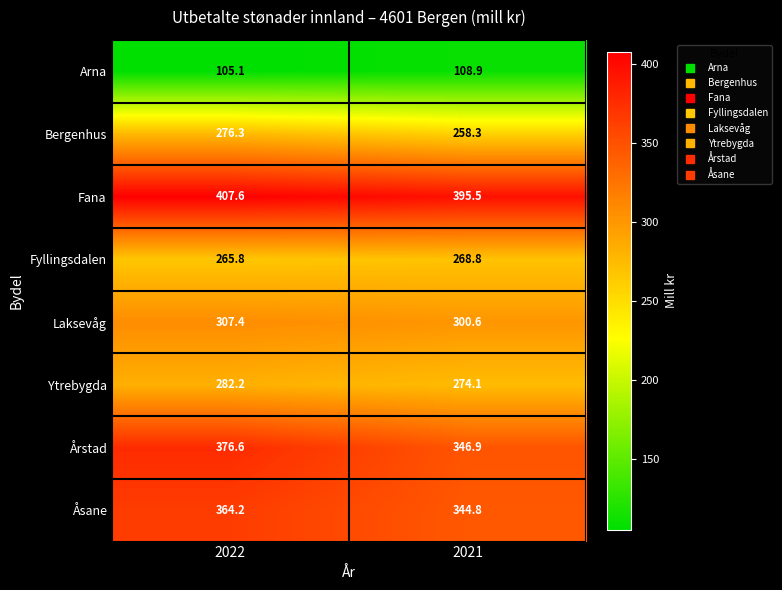

What is the minimum value shown in the chart?

105.1